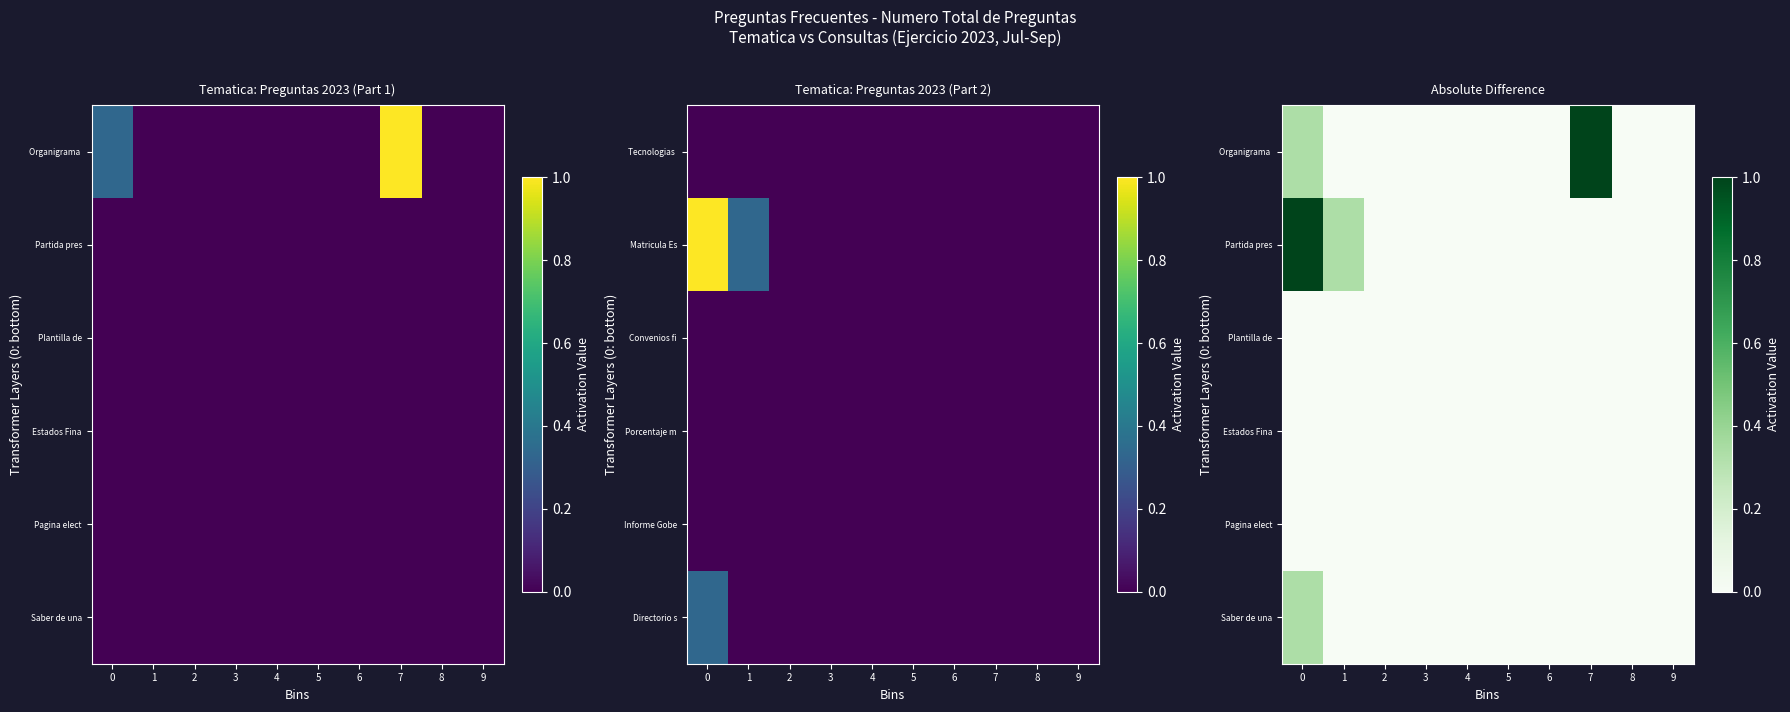

What is the difference between the maximum and minimum values in the Partida pres series?

1.0